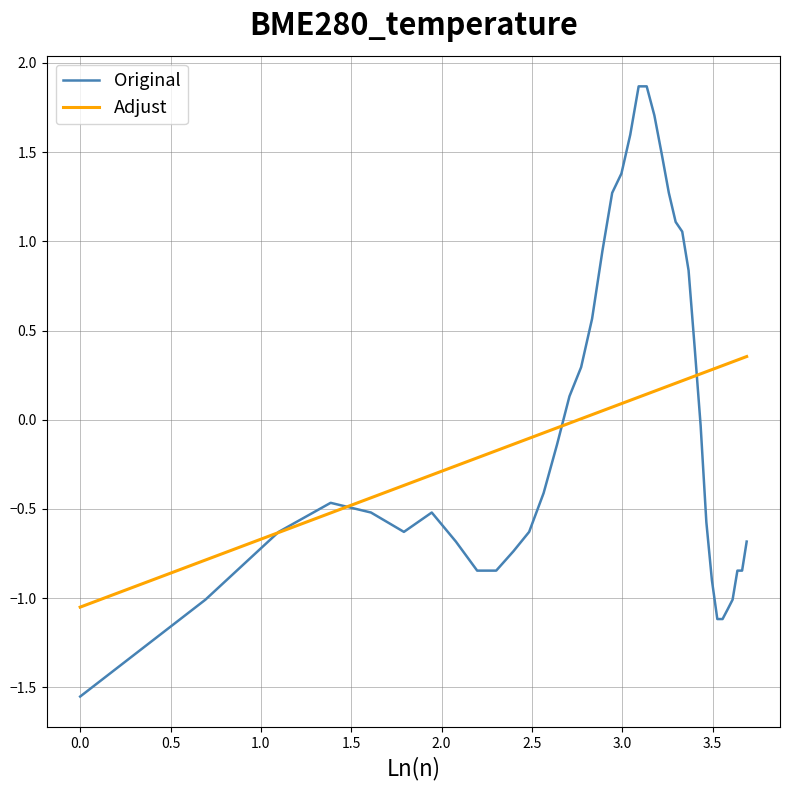

Which series has the largest range (max minus min)?

Original